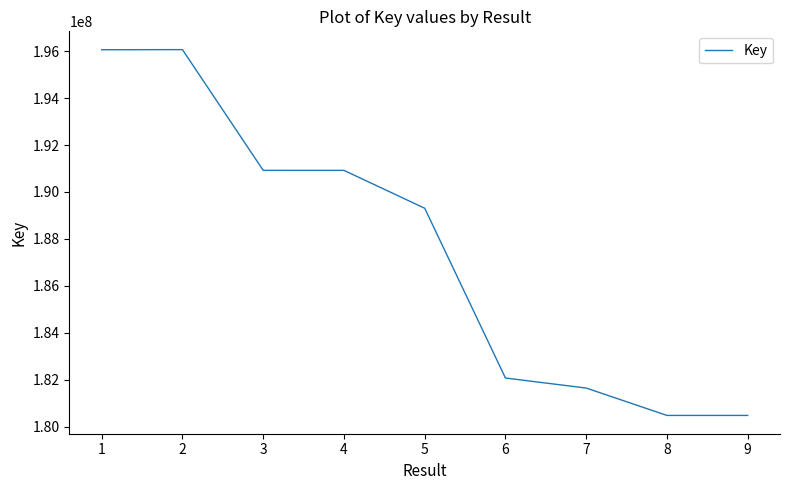

What is the change in value from 2 to 7?

-14426107